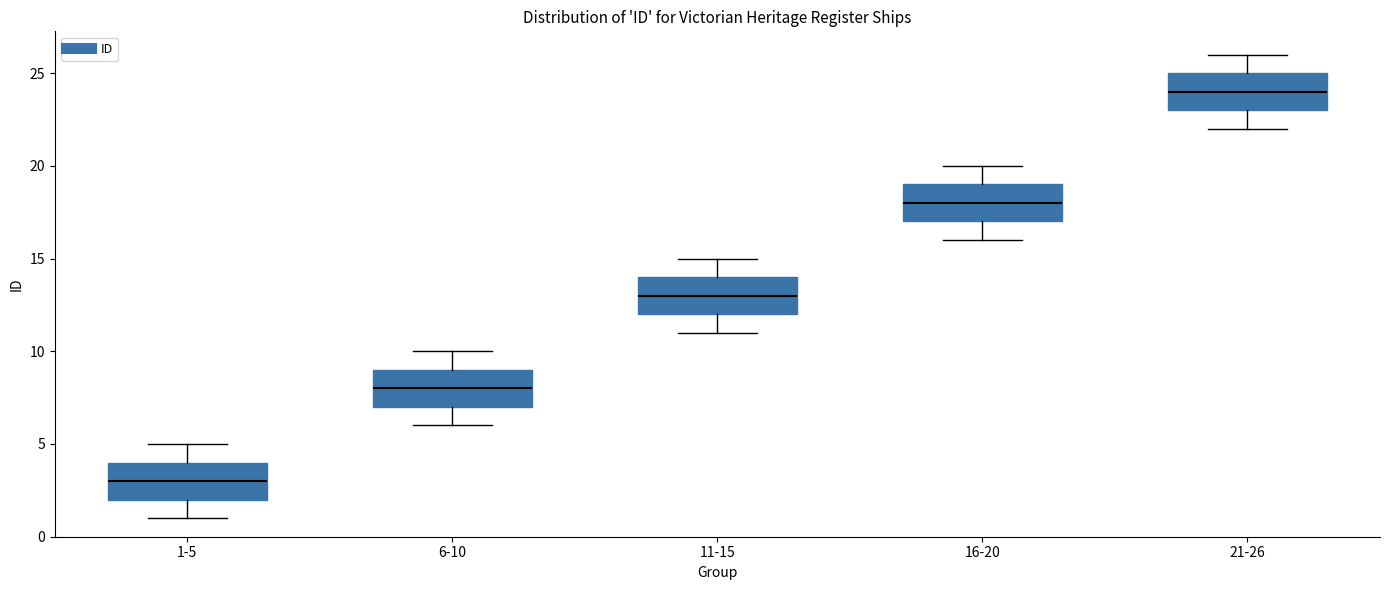

Reading left to right, read every box against the y-axis: the position of its median line, the range the box covers, and the ends of its whiskers. The values are not printed on the chart, so give them approximately, as read against the axis.

1-5: median 3, box 2 to 4, whiskers 1 to 5
6-10: median 8, box 7 to 9, whiskers 6 to 10
11-15: median 13, box 12 to 14, whiskers 11 to 15
16-20: median 18, box 17 to 19, whiskers 16 to 20
21-26: median 24, box 23 to 25, whiskers 22 to 26